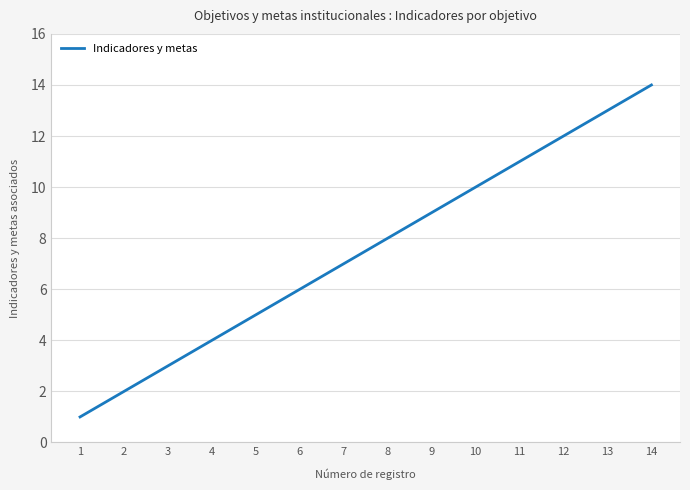

What is the greatest value displayed?

14